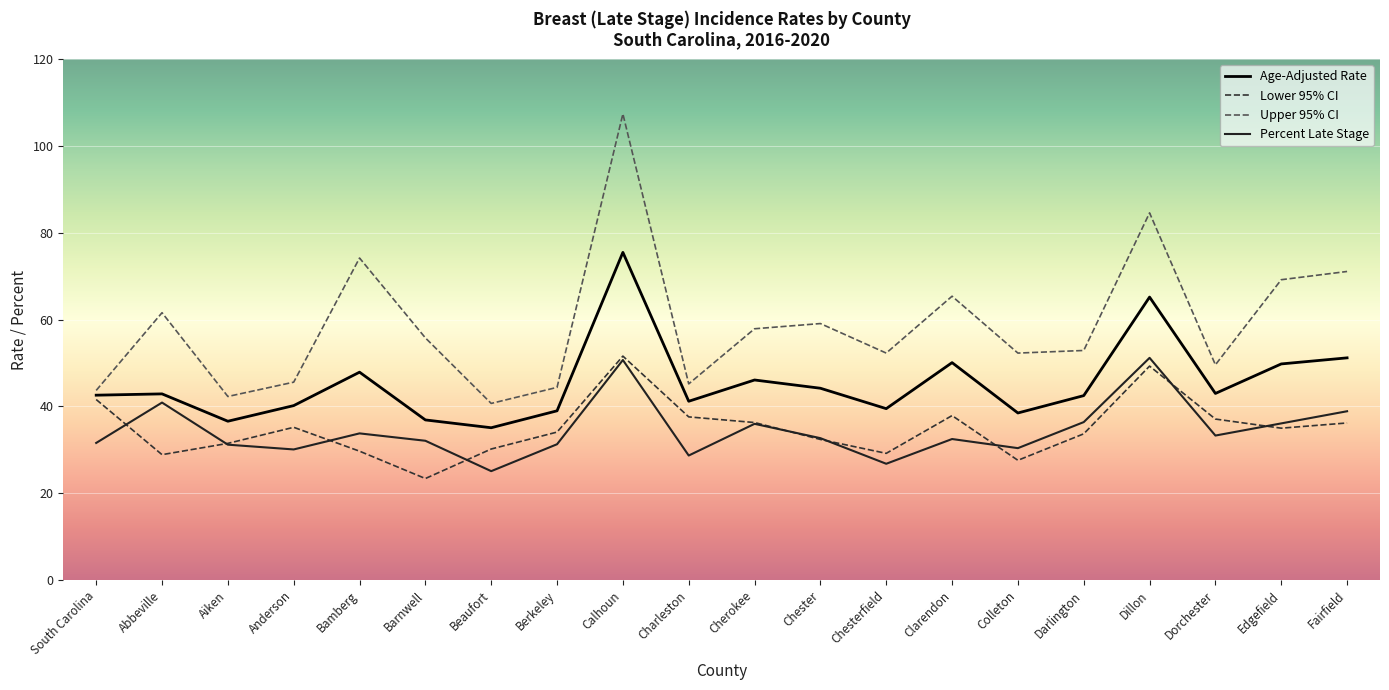

What position from the right is Dorchester?

3